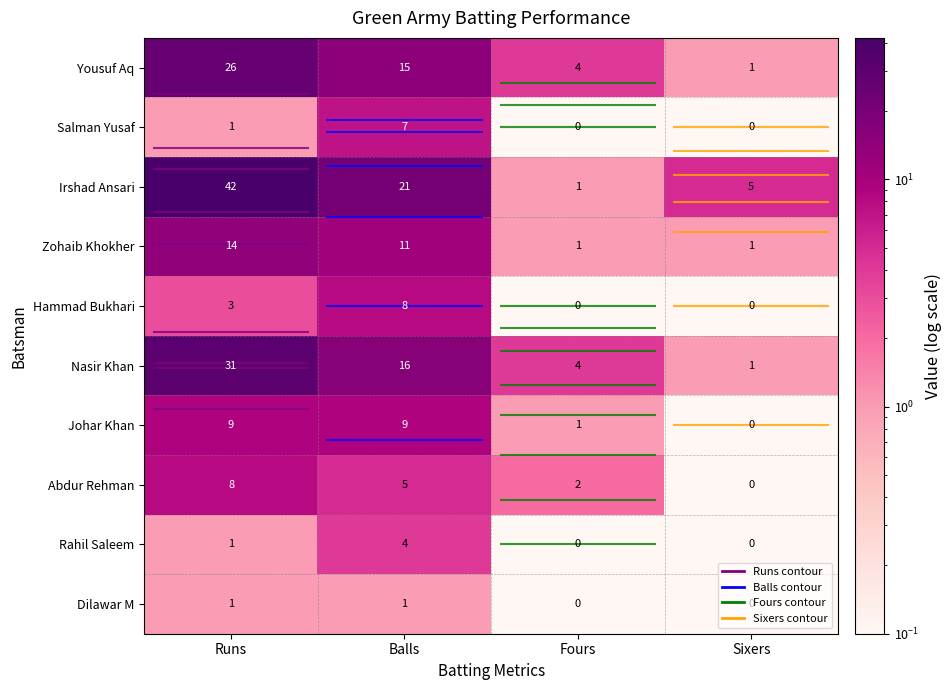

What is the maximum value shown in the chart?

42.0